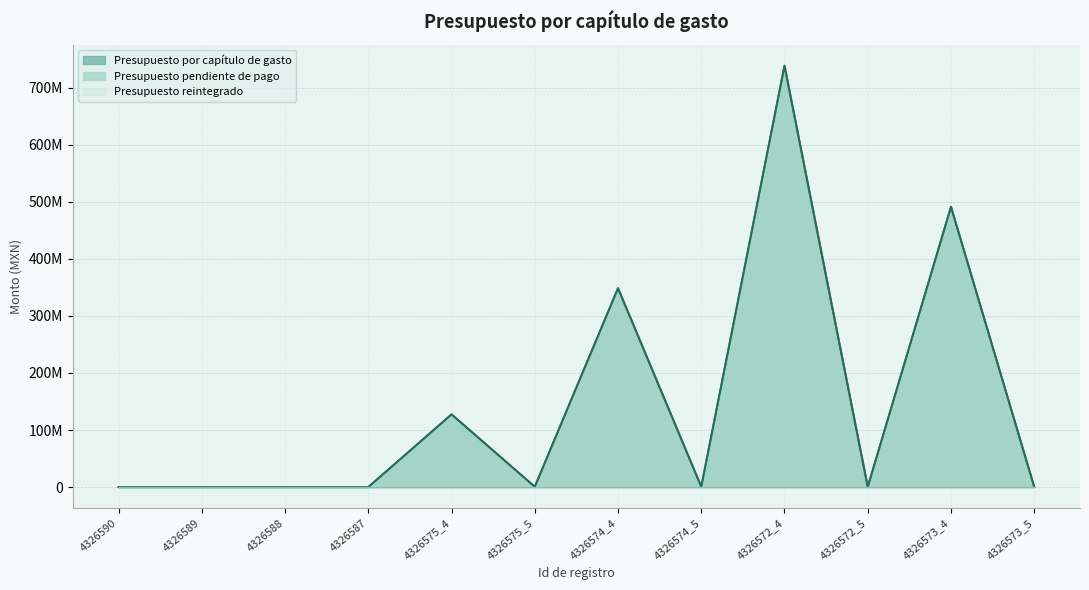

How many positive values does the Presupuesto por capítulo de gasto series have?

8